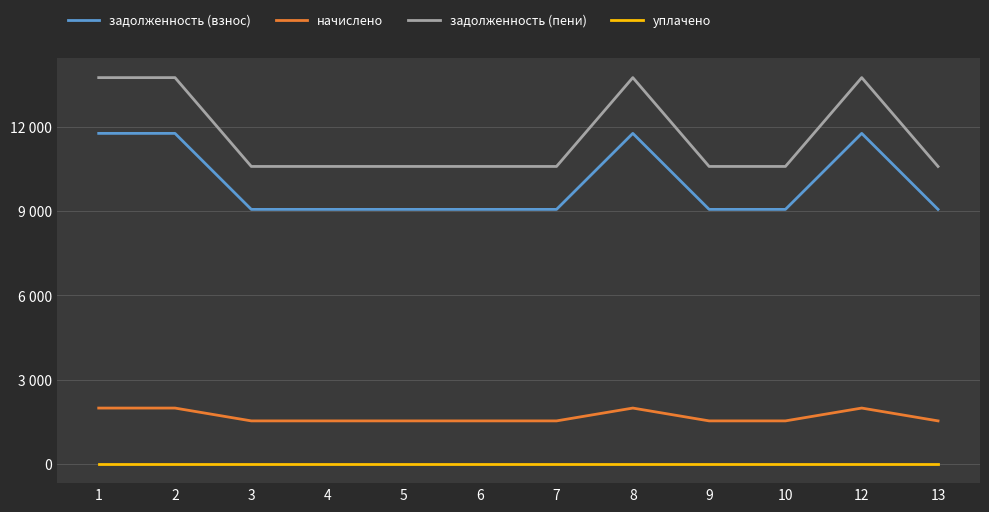

What are all the series names shown in the legend?

задолженность (взнос), начислено, задолженность (пени), уплачено